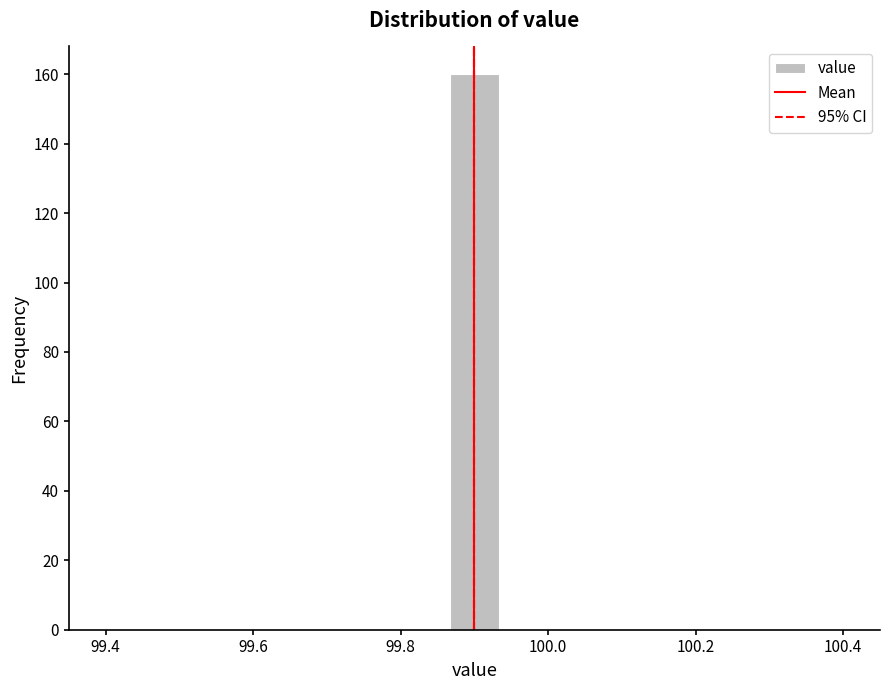

Read against the x-axis, roughly where is the centre of the tallest bar?

99.90